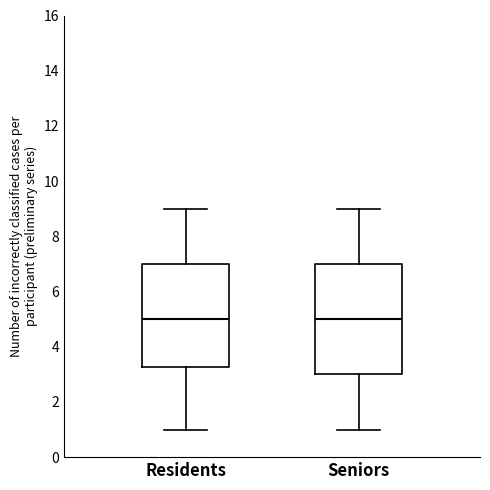

Comparing the boxes themselves (not the whiskers), which one is the tallest?

Seniors